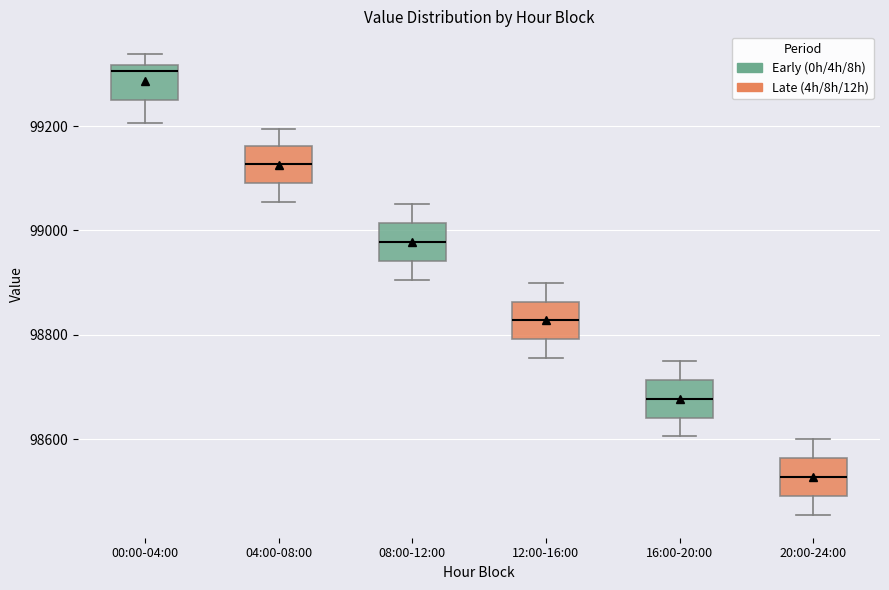

Reading left to right, read every box against the y-axis: the position of its median line, the range the box covers, and the ends of its whiskers. The values are not printed on the chart, so give them approximately, as read against the axis.

00:00-04:00: median 99300, box 99240 to 99320, whiskers 99200 to 99340
04:00-08:00: median 99120, box 99100 to 99160, whiskers 99060 to 99200
08:00-12:00: median 98980, box 98940 to 99020, whiskers 98900 to 99060
12:00-16:00: median 98820, box 98800 to 98860, whiskers 98760 to 98900
16:00-20:00: median 98680, box 98640 to 98720, whiskers 98600 to 98760
20:00-24:00: median 98520, box 98500 to 98560, whiskers 98460 to 98600